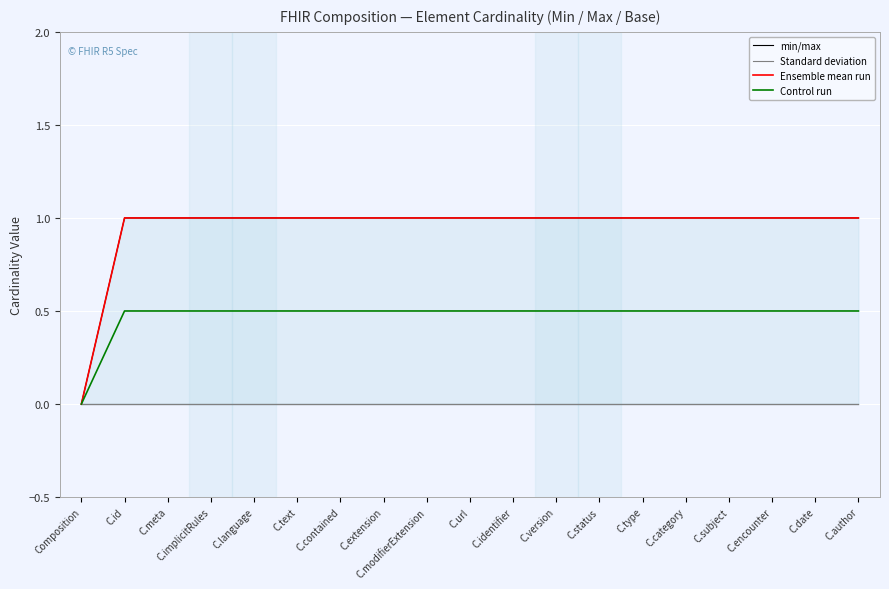

True or false: Control run has a value of 0.2 at C.type.

False